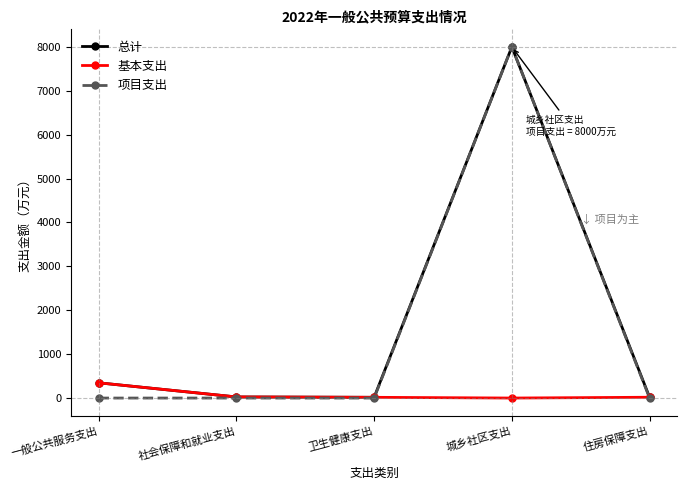

What is the highest value of the 项目支出 series?

8000.0